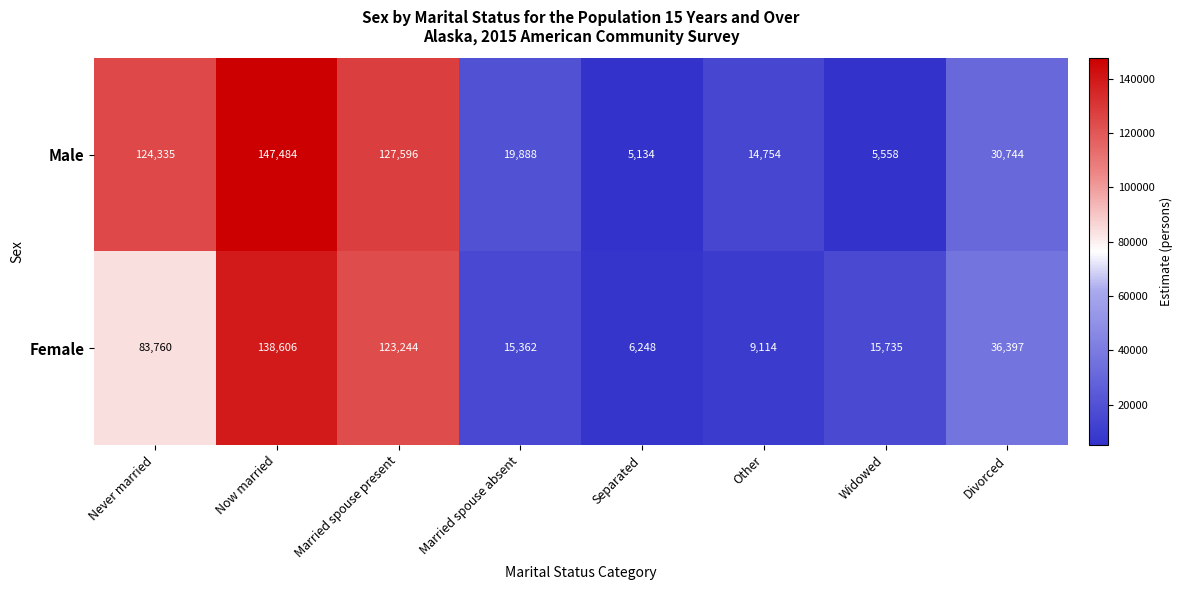

Count the number of data series in this chart.

2